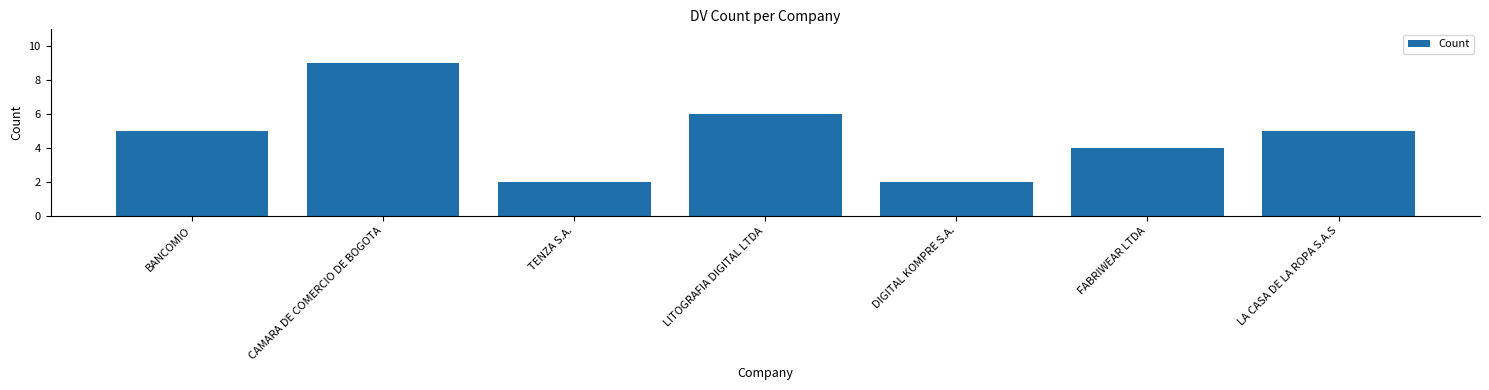

True or false: the data shows 2 at TENZA S.A..

True